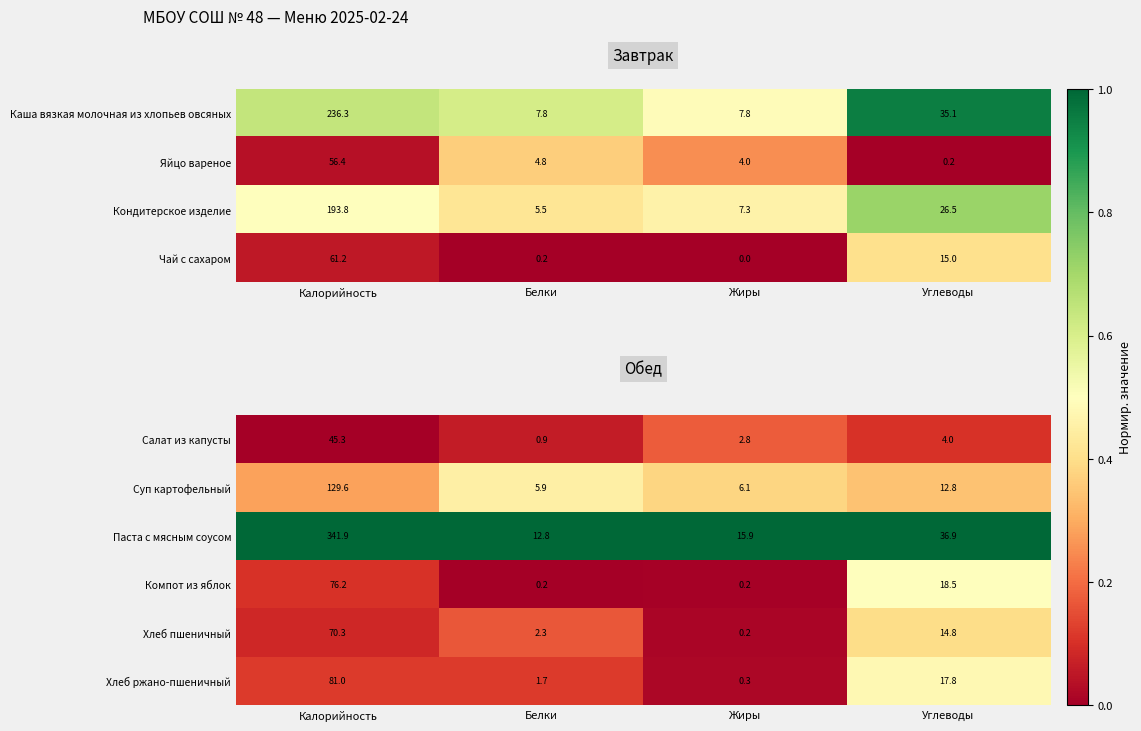

What is the difference between the maximum and second lowest values in the Суп картофельный series?

123.5